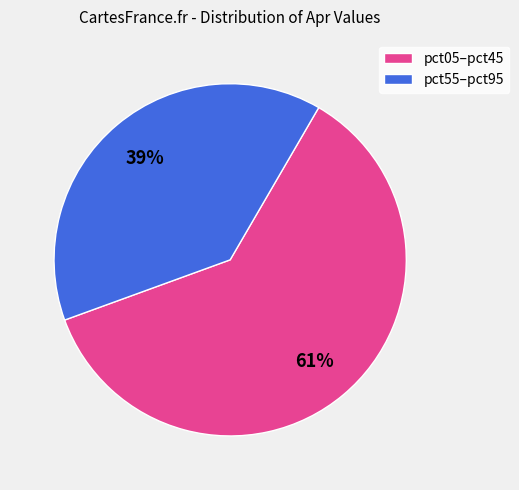

Is there any slice that represents more than half of the pie?

Yes